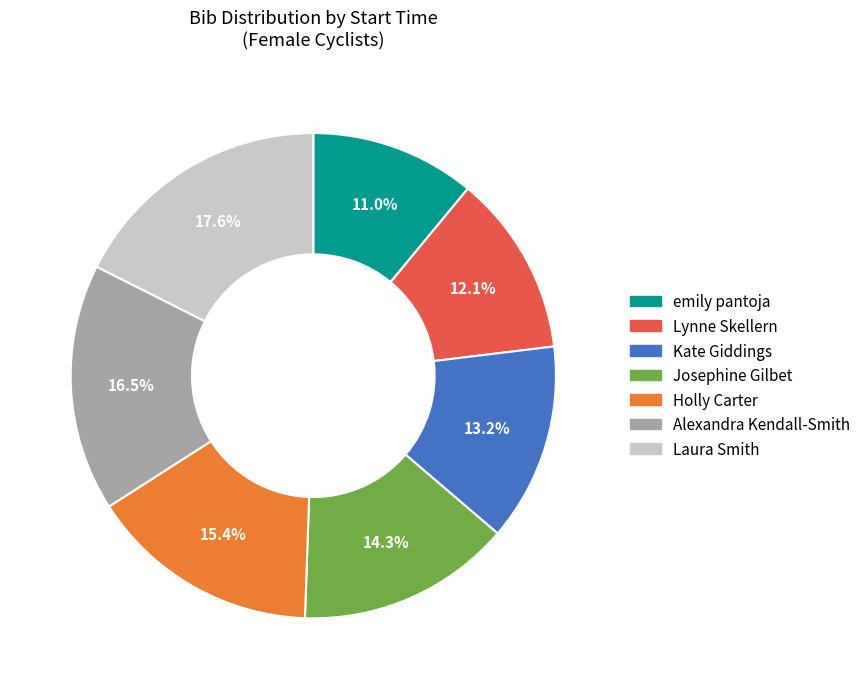

Is there a majority slice in this chart?

No